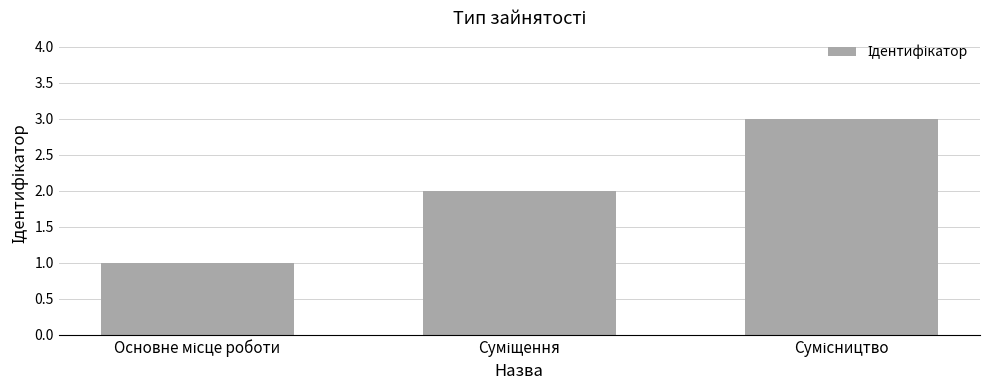

Count the number of categories in the chart.

3